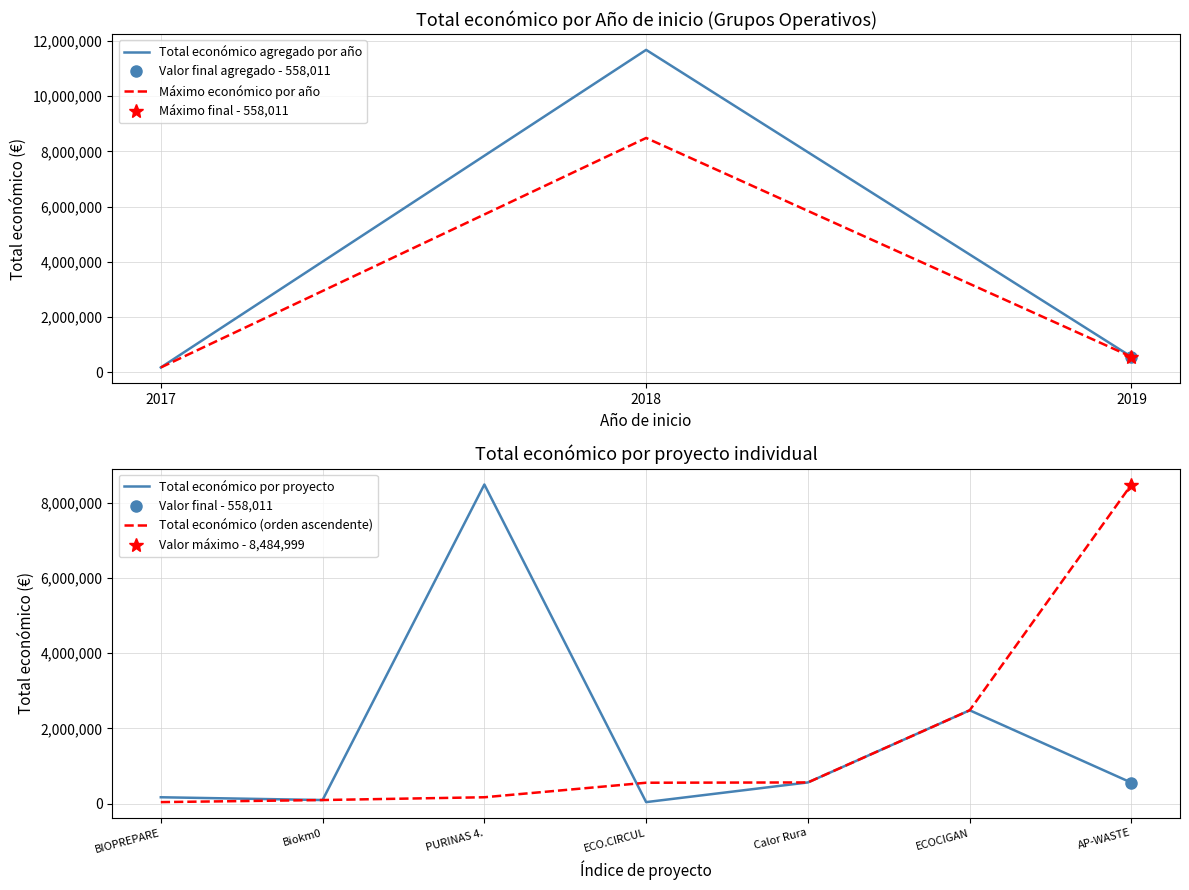

The value of Total económico por proyecto at ECOCIGAN is 2483714. True or false?

True